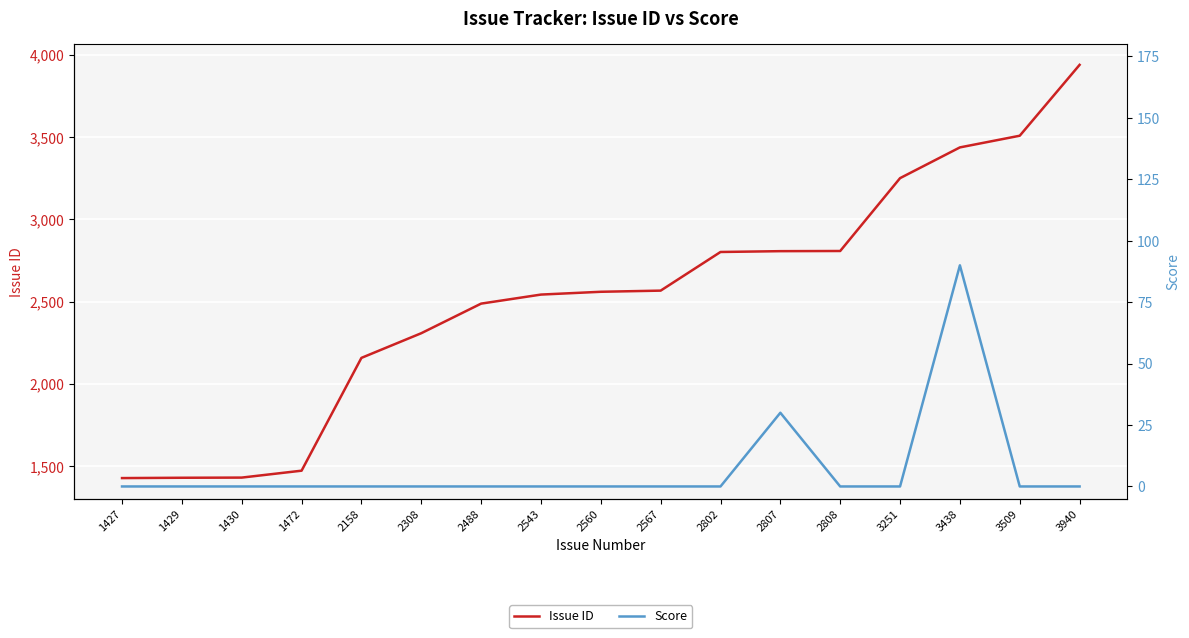

Rank the categories by Score value from highest to lowest.

3438, 2807, 1427, 1429, 1430, 1472, 2158, 2308, 2488, 2543, 2560, 2567, 2802, 2808, 3251, 3509, 3940